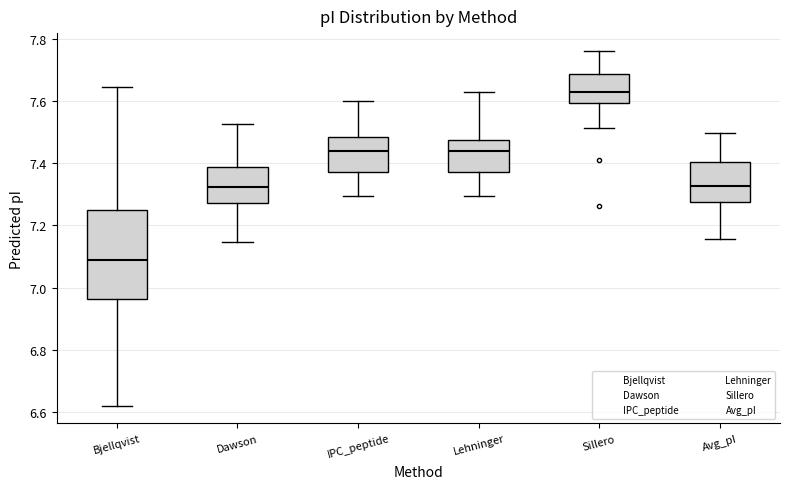

Where does the median line of the box for Avg_pI sit on the y-axis? The values are not printed on the chart, so give them approximately, as read against the axis.

7.32